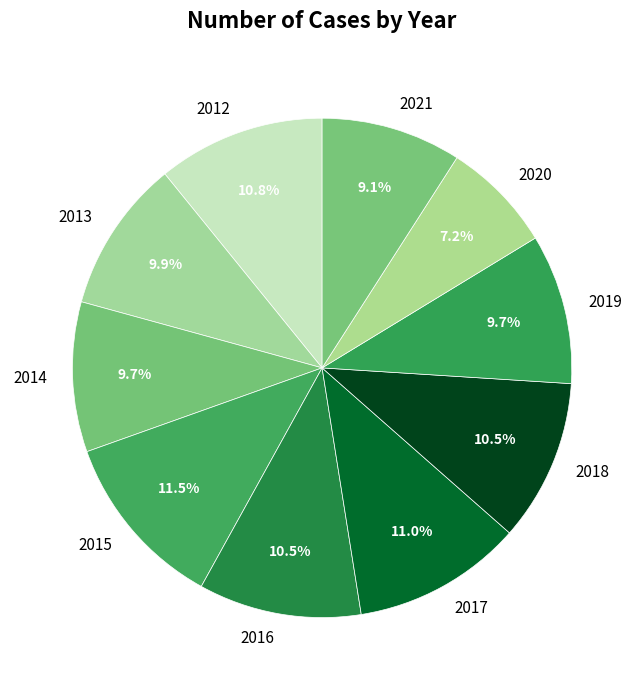

To the nearest percent, what is the difference between the largest and smallest slice percentages?

4%